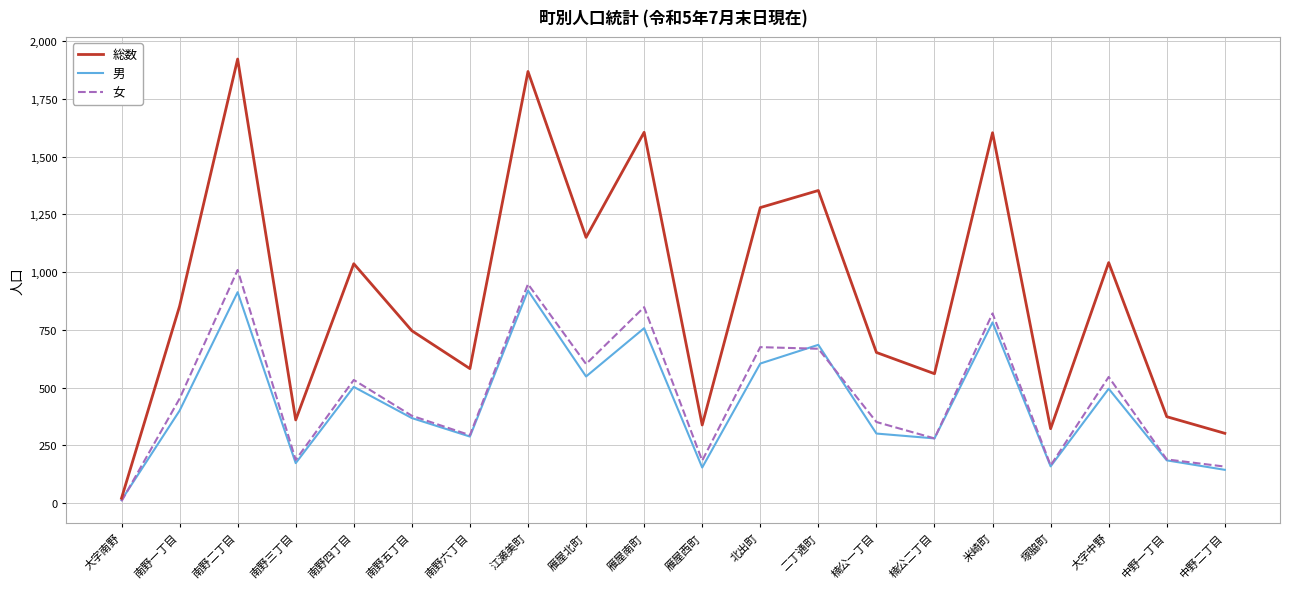

At which category does 総数 reach its first local valley?

南野三丁目